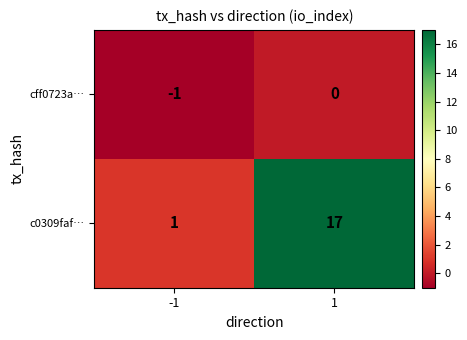

What is the maximum value shown in the chart?

17